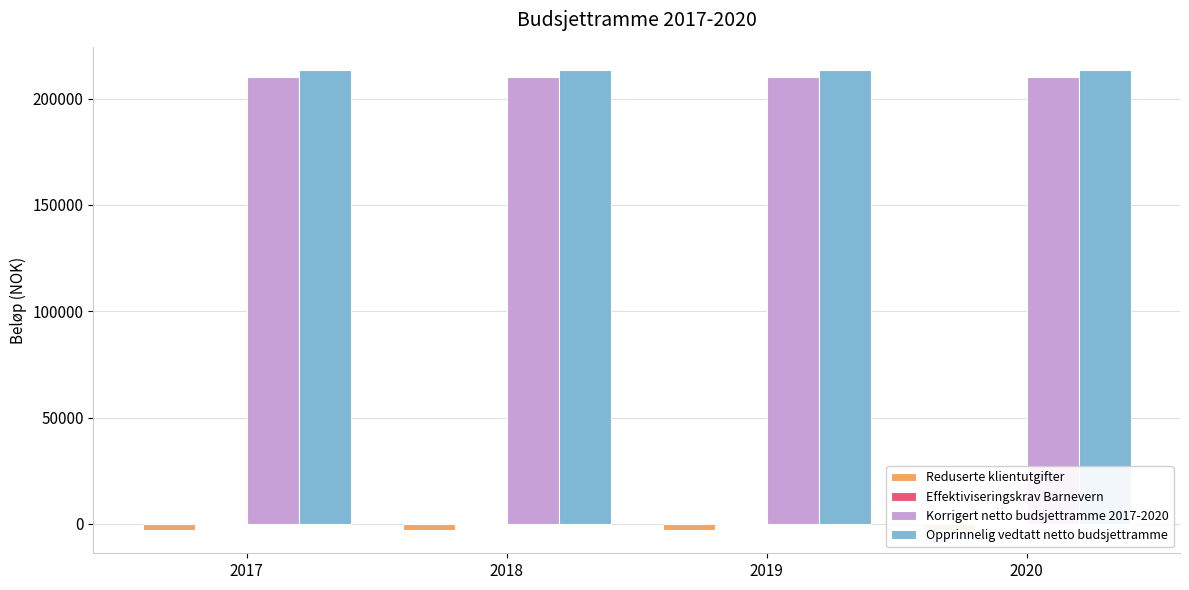

What value does the Effektiviseringskrav Barnevern series have at 2020?

-500